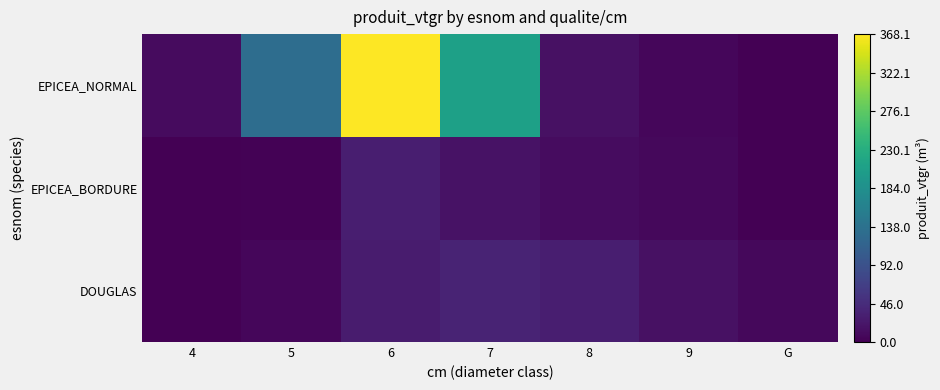

Reading left to right, what are all the values shown in this chart?

DOUGLAS: 4=1.3	5=7.0	6=27.6	7=36.0	8=30.9	9=16.4	G=8.0
EPICEA_BORDURE: 4=0.9	5=2.3	6=31.3	7=18.2	8=12.9	9=8.3	G=0.0
EPICEA_NORMAL: 4=10.8	5=131.5	6=368.1	7=208.7	8=16.8	9=6.4	G=0.0